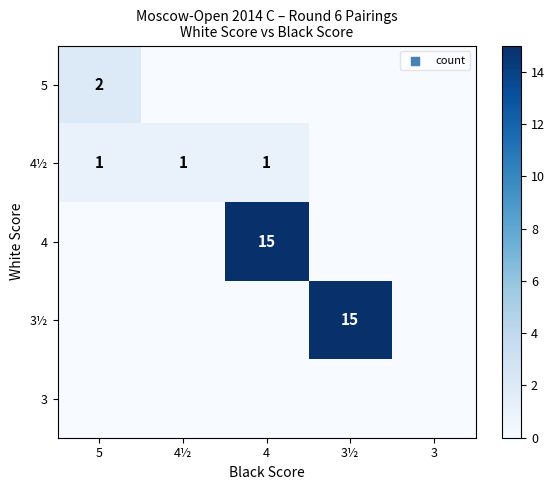

True or false: 5 has a value of 3 at 5.

False